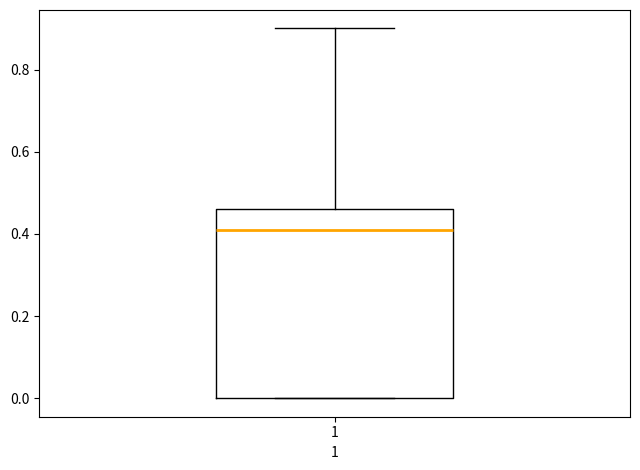

Transcribe this box plot: give where the median line is, the range the box spans, and where the two whiskers end, as read against the y-axis. The values are not printed on the chart, so give them approximately, as read against the axis.

median 0.42, box 0.00 to 0.46, whiskers 0.00 to 0.90